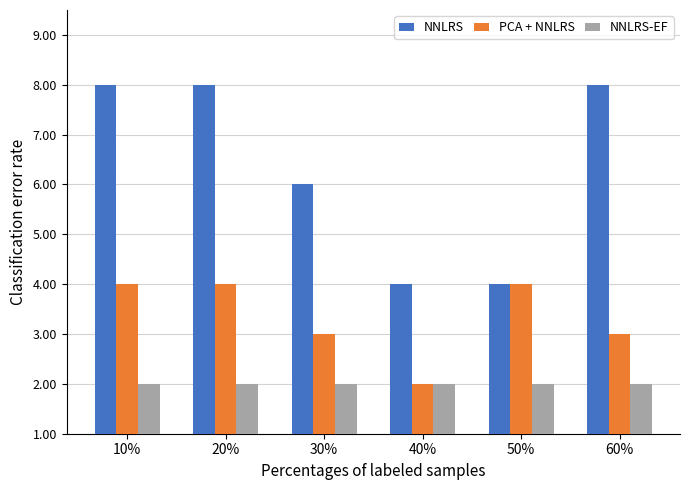

What is the sum of all NNLRS values?

38